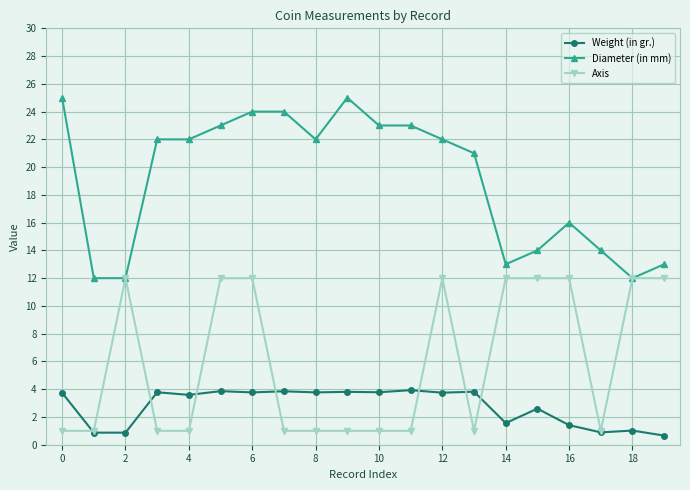

Rank the series by their average value, from lowest to highest.

Weight (in gr.), Axis, Diameter (in mm)